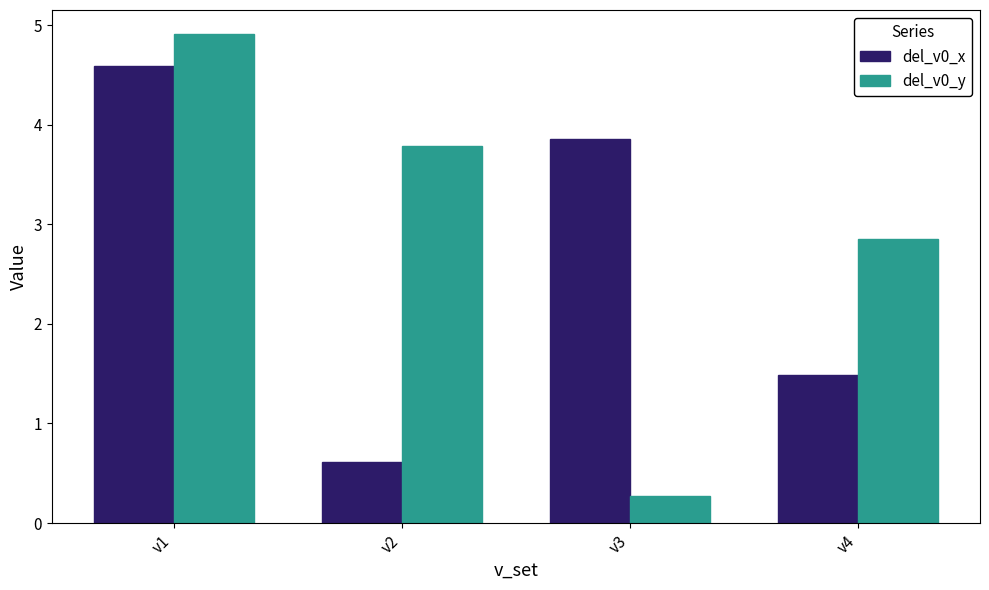

Which series has the largest range (max minus min)?

del_v0_y